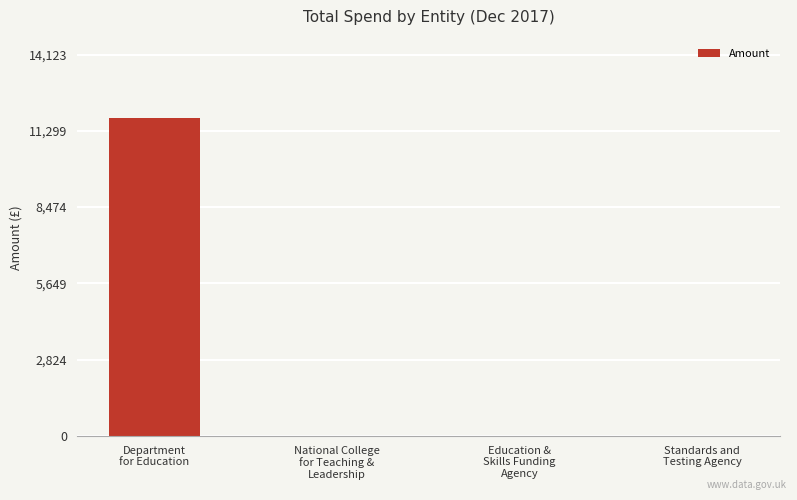

What is the maximum value shown in the chart?

11769.9